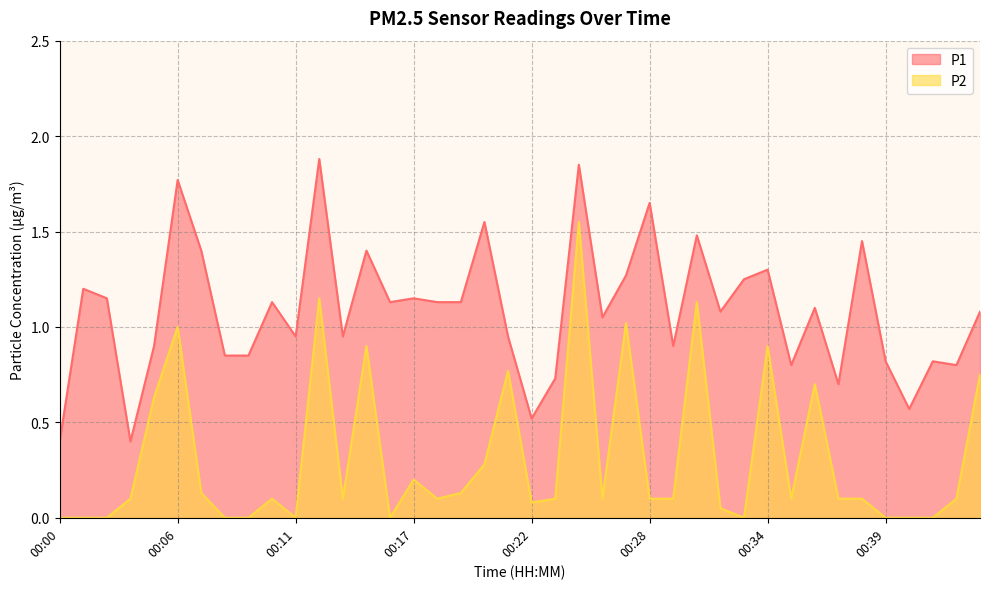

How many values in the P1 series exceed 1?

23